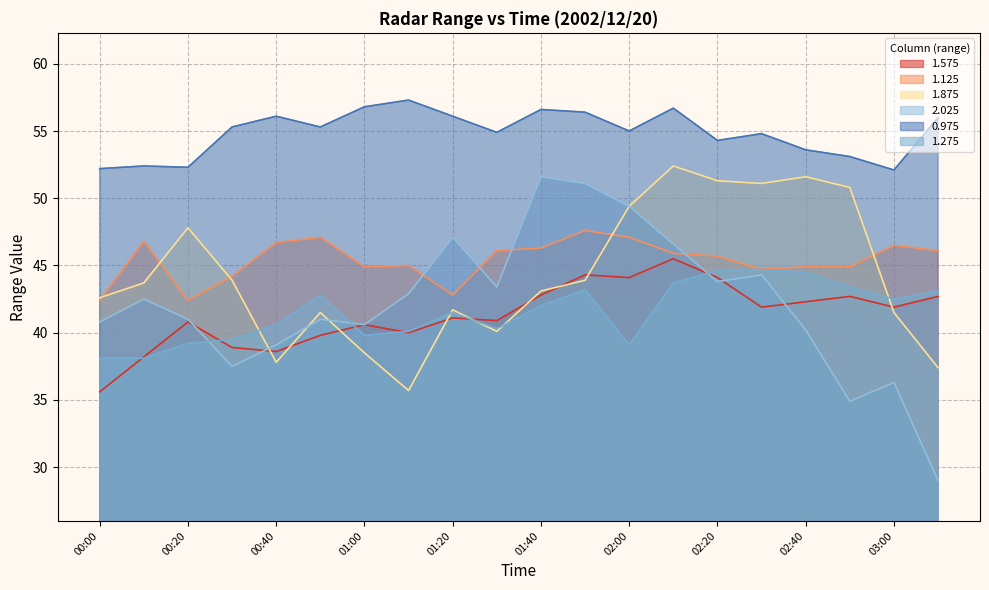

What is the label of the 2nd point from the left?

00:10